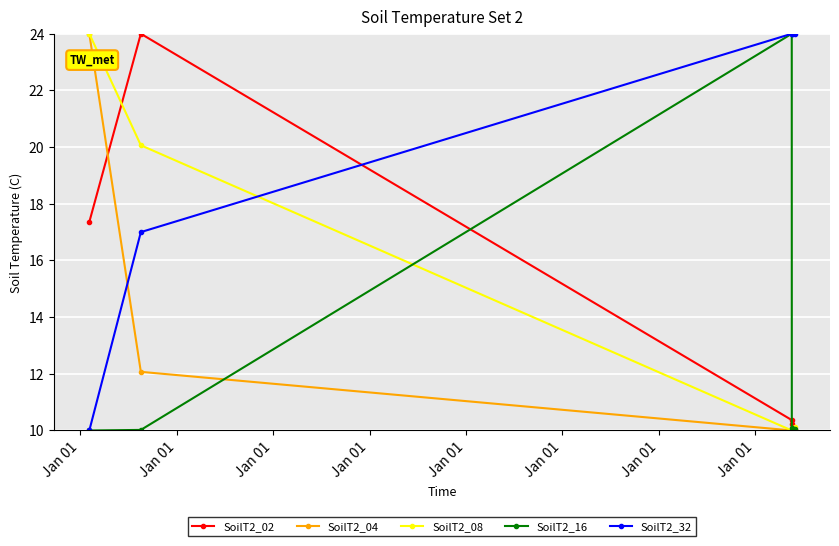

What is the minimum value for SoilT2_32?

10.0